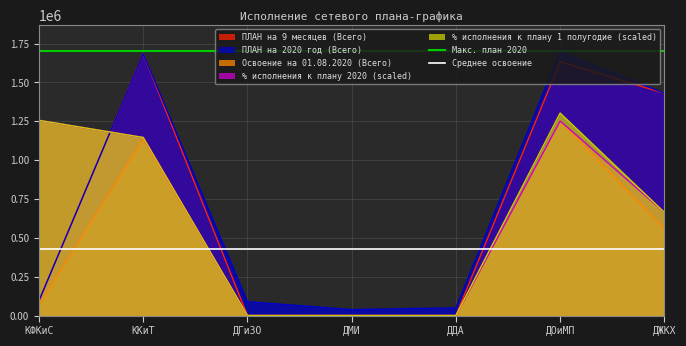

What value does the Макс. план 2020 series have at КФКиС?

1699600.0